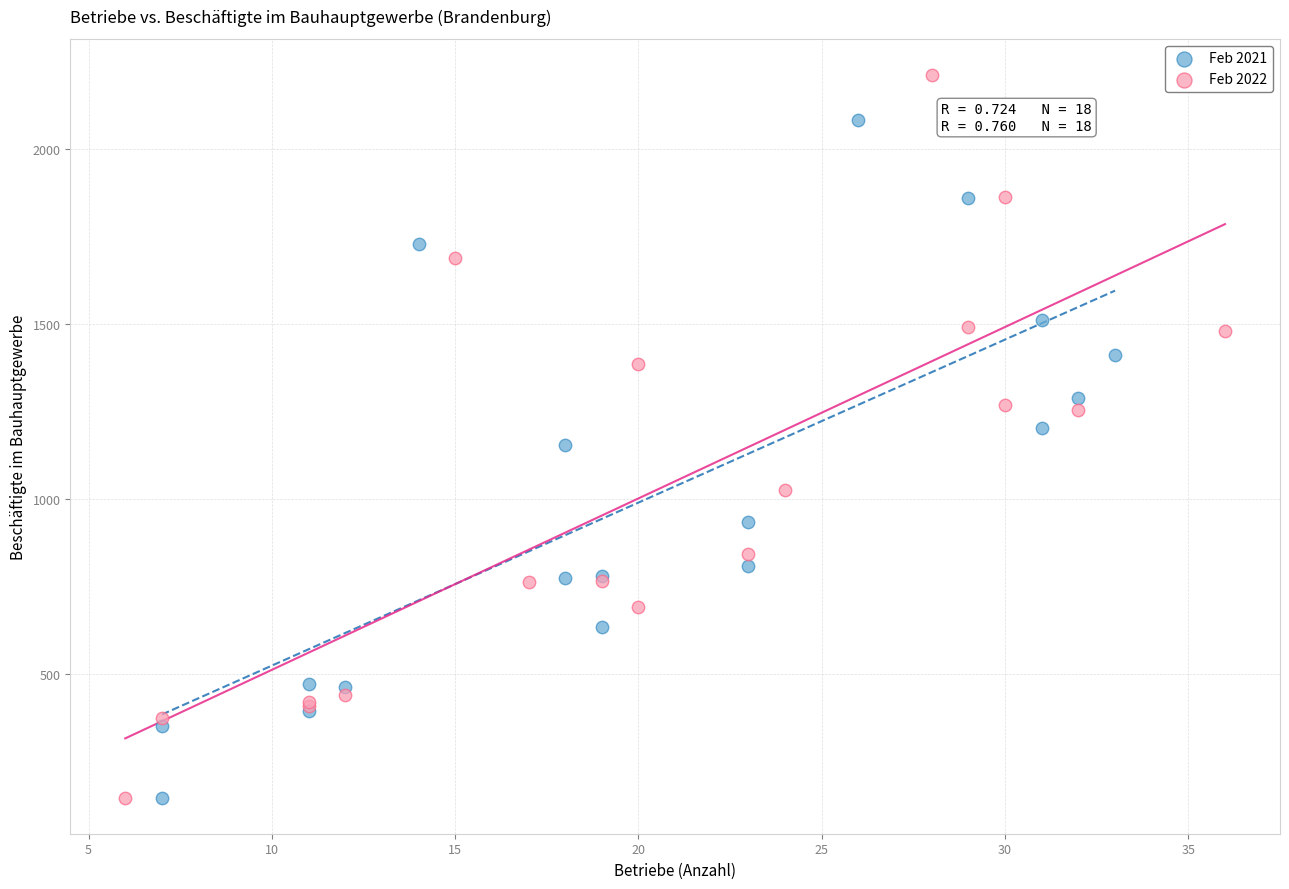

Which series contains the highest Y value?

Feb 2022